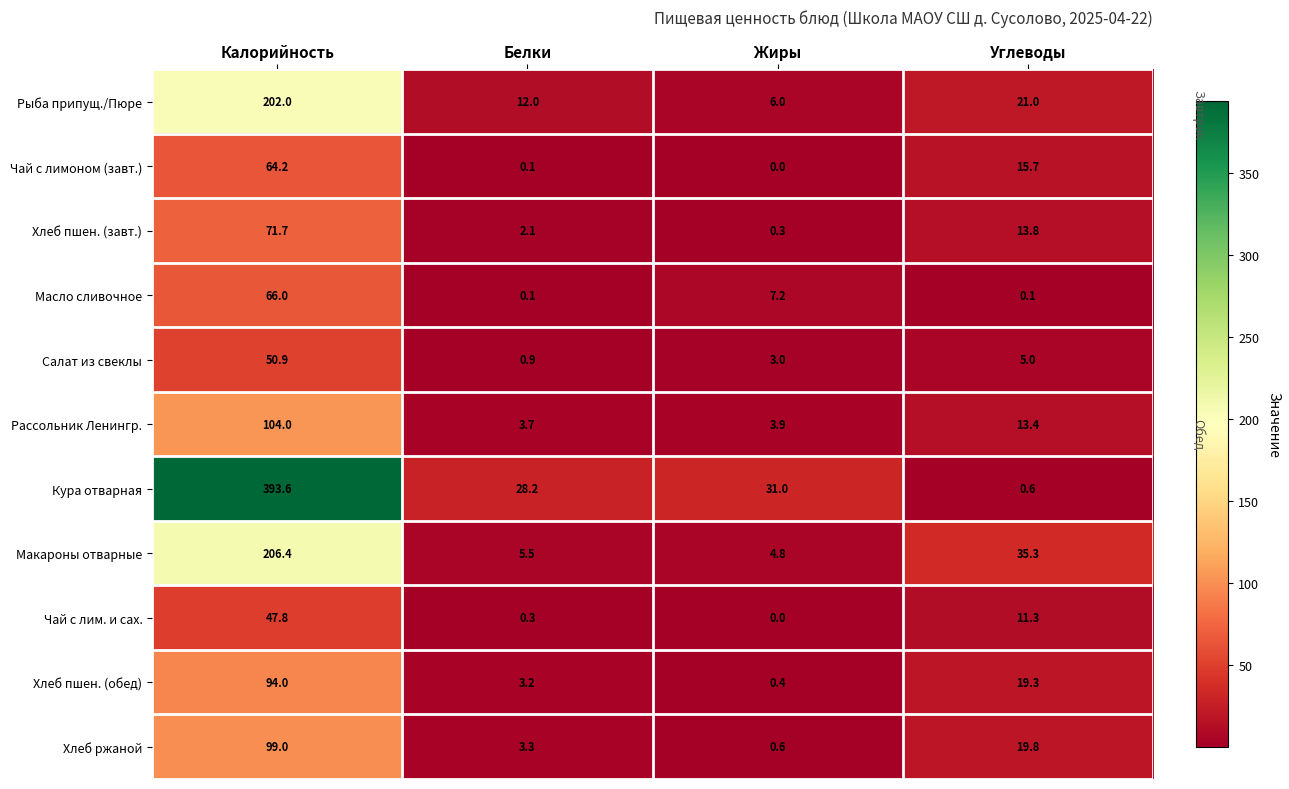

How many series are shown in this chart?

11